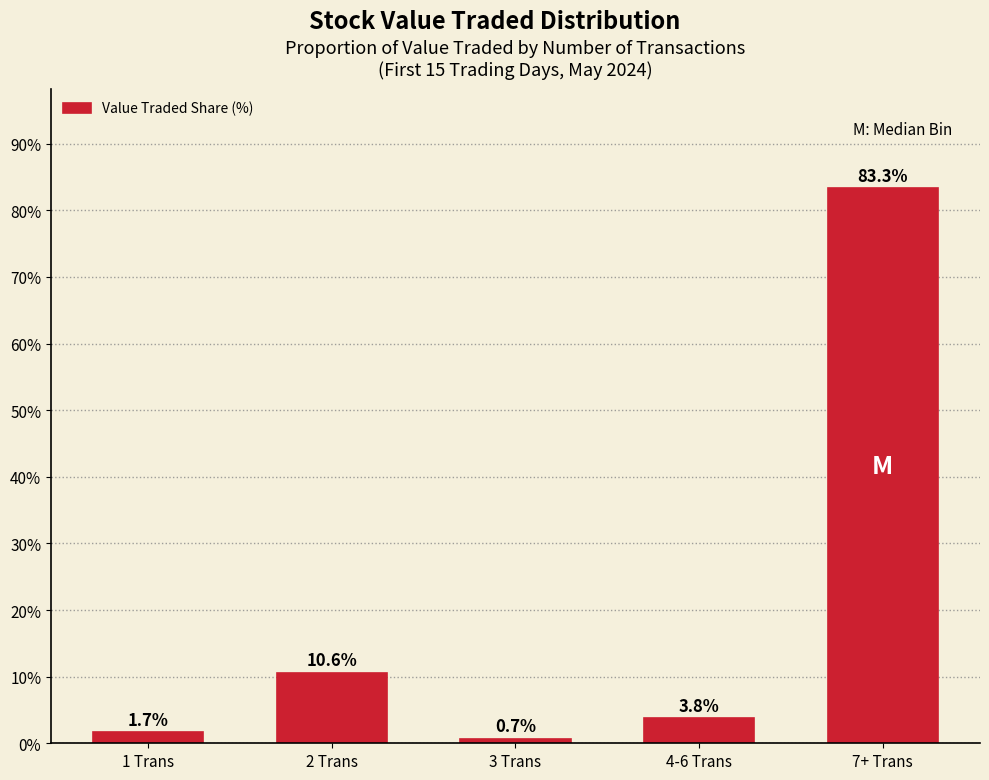

How many values are below 3?

2